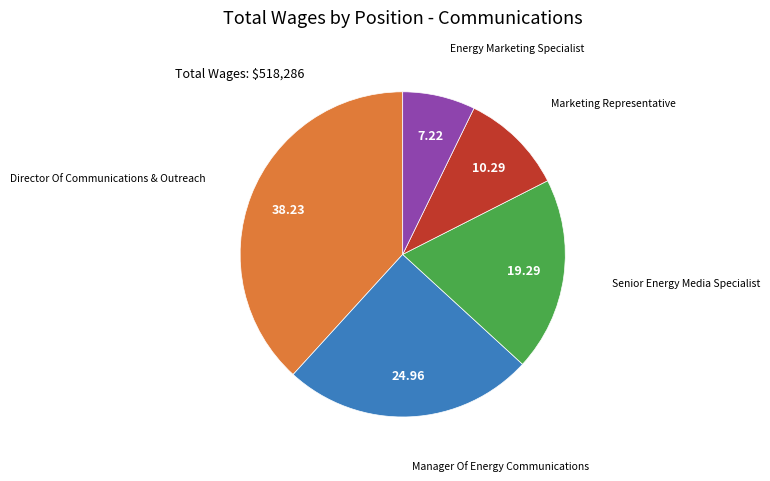

Is there any slice that represents more than half of the pie?

No